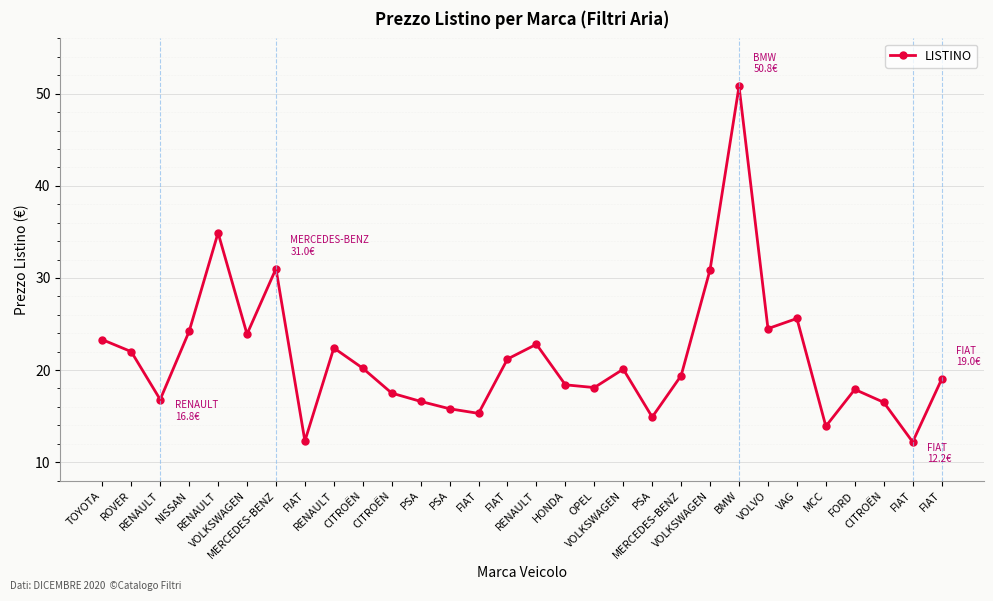

How many interior local peaks (higher than both neighbors) does the data have?

8